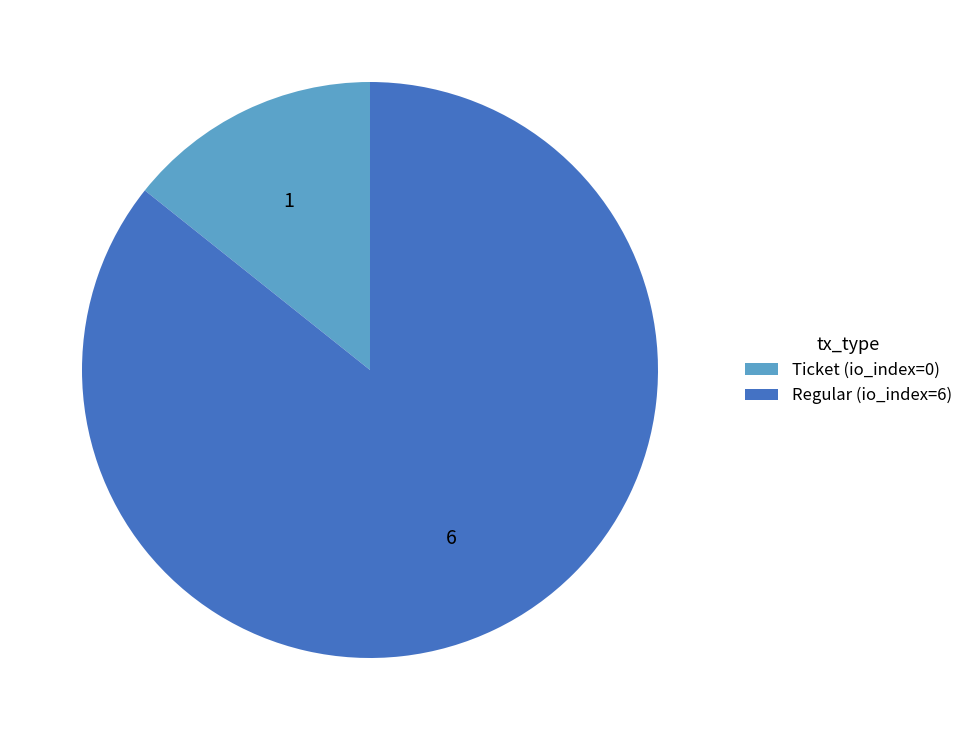

How many segments does this pie chart have?

2